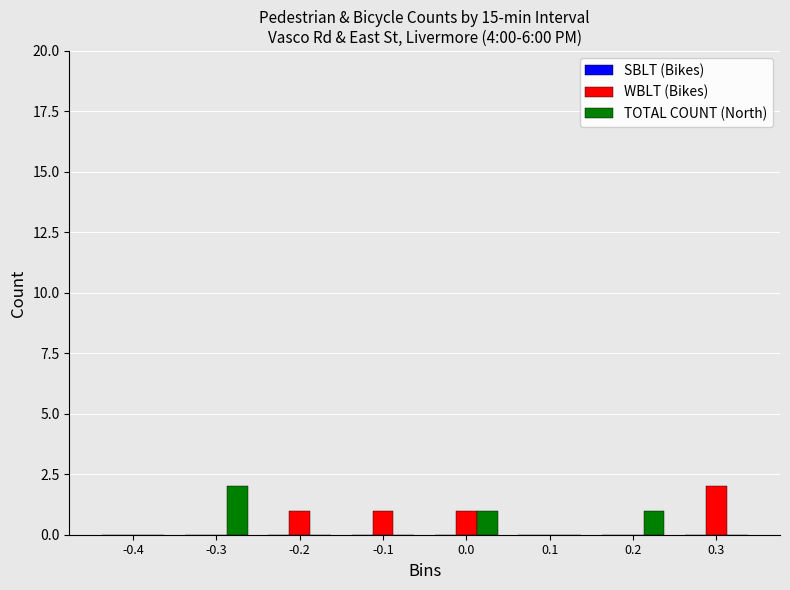

The value of WBLT (Bikes) at 0.1 is 1. True or false?

False